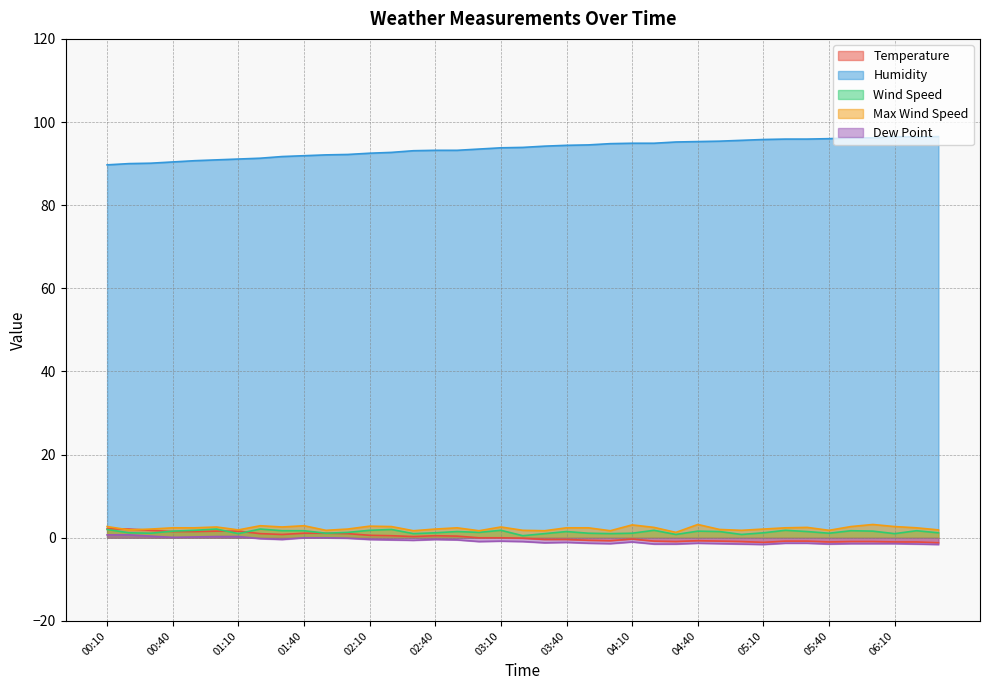

What is the lowest value of the Humidity series?

89.7